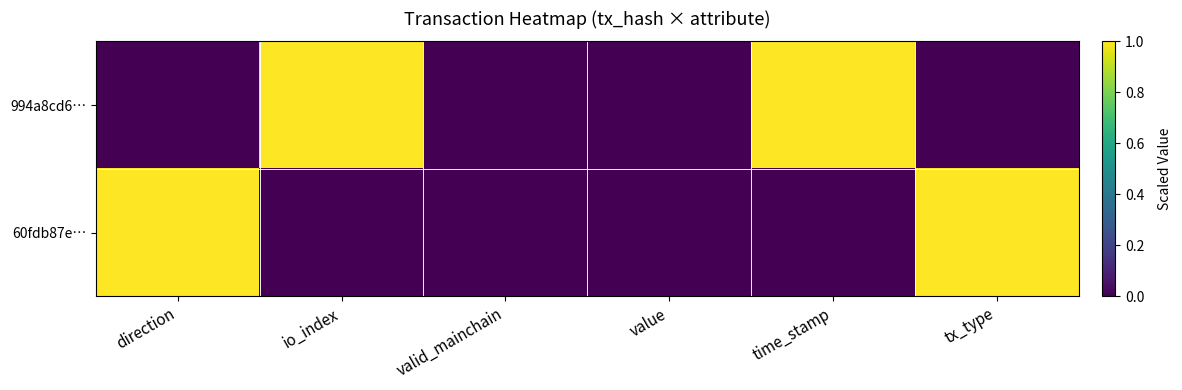

Reading left to right, extract all data points from this chart.

994a8cd6…: direction=0	io_index=1	valid_mainchain=0	value=0	time_stamp=1	tx_type=0
60fdb87e…: direction=1	io_index=0	valid_mainchain=0	value=0	time_stamp=0	tx_type=1